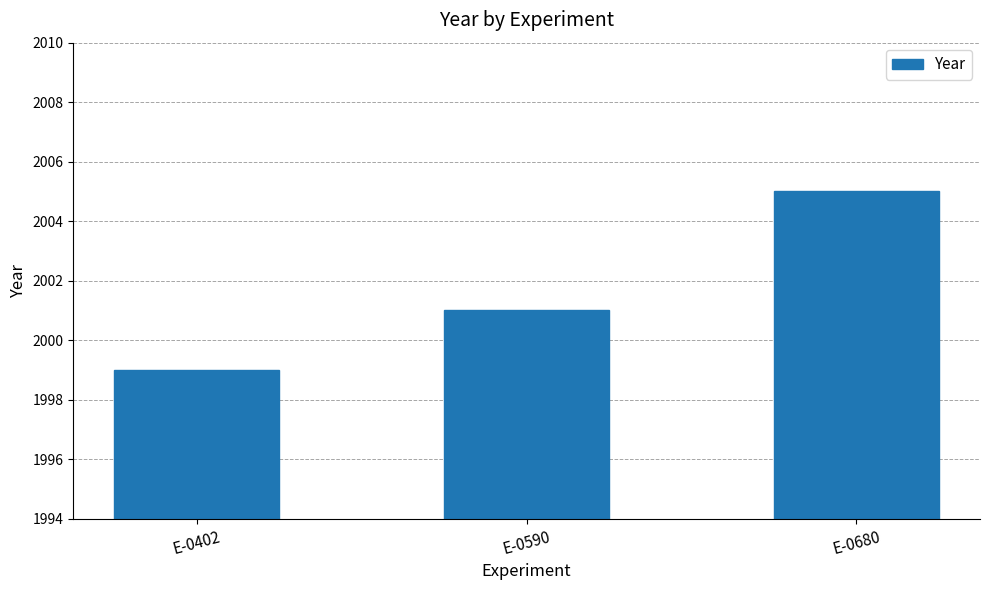

Which category has the highest value across all series?

E-0680